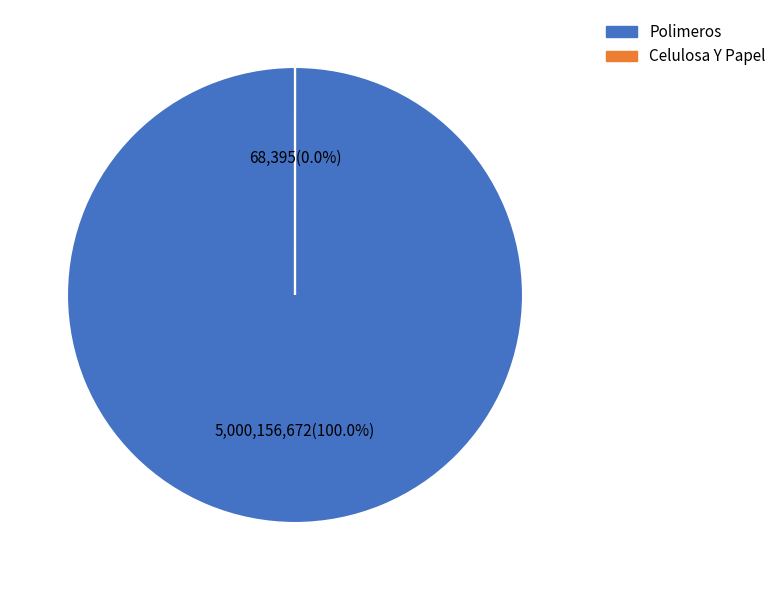

Is it true that Polimeros is 100% of the pie?

True